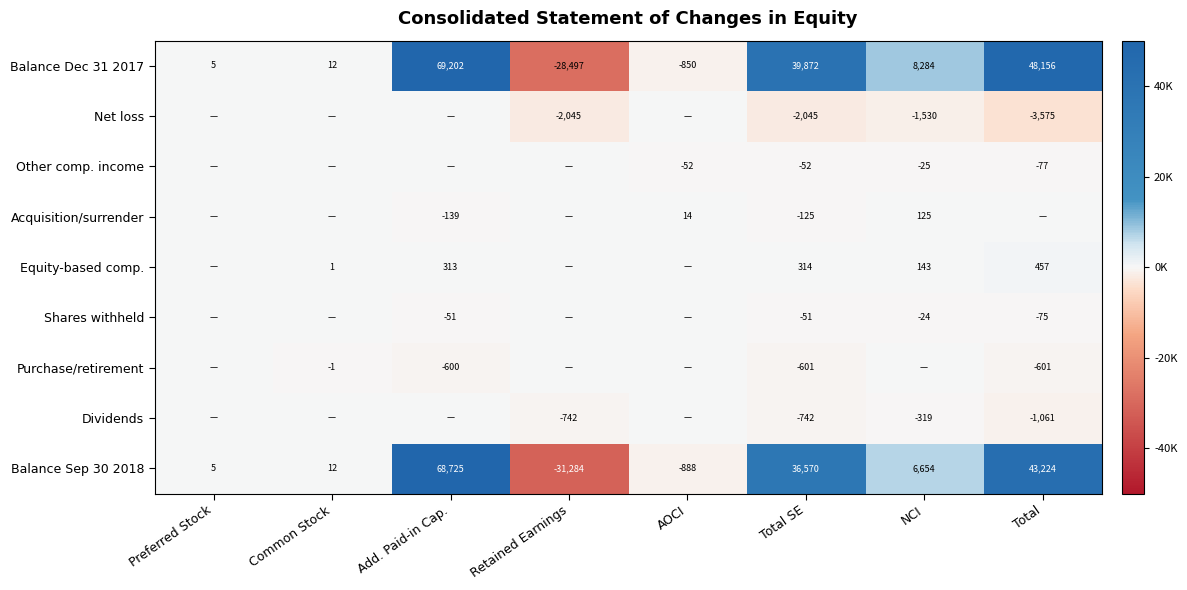

The Balance Sep 30 2018 series shows 68725 at Add. Paid-in Cap.. True or false?

True